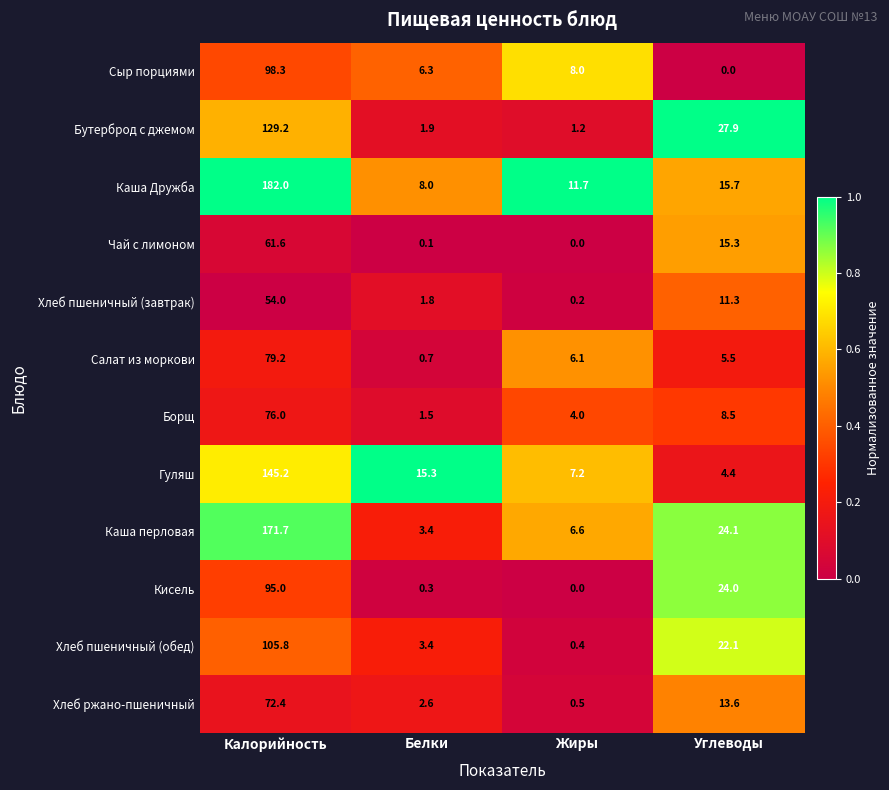

At how many categories does at least one series exceed 0?

4